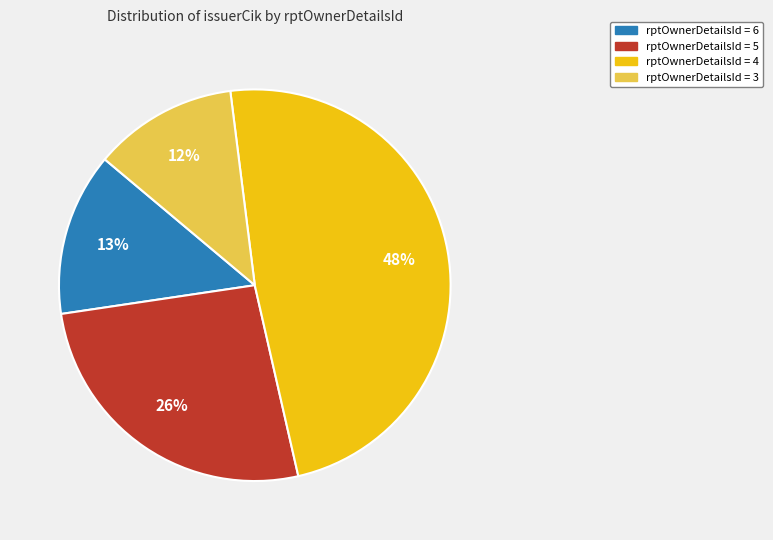

To the nearest percent, what is the average slice percentage?

25%